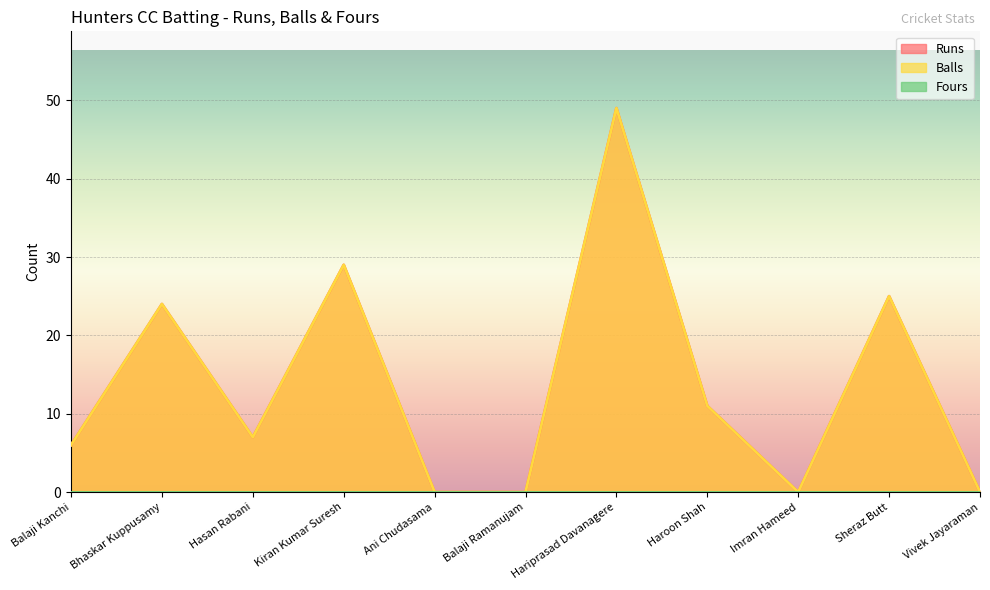

At which label is Balls closest to 24?

Bhaskar Kuppusamy